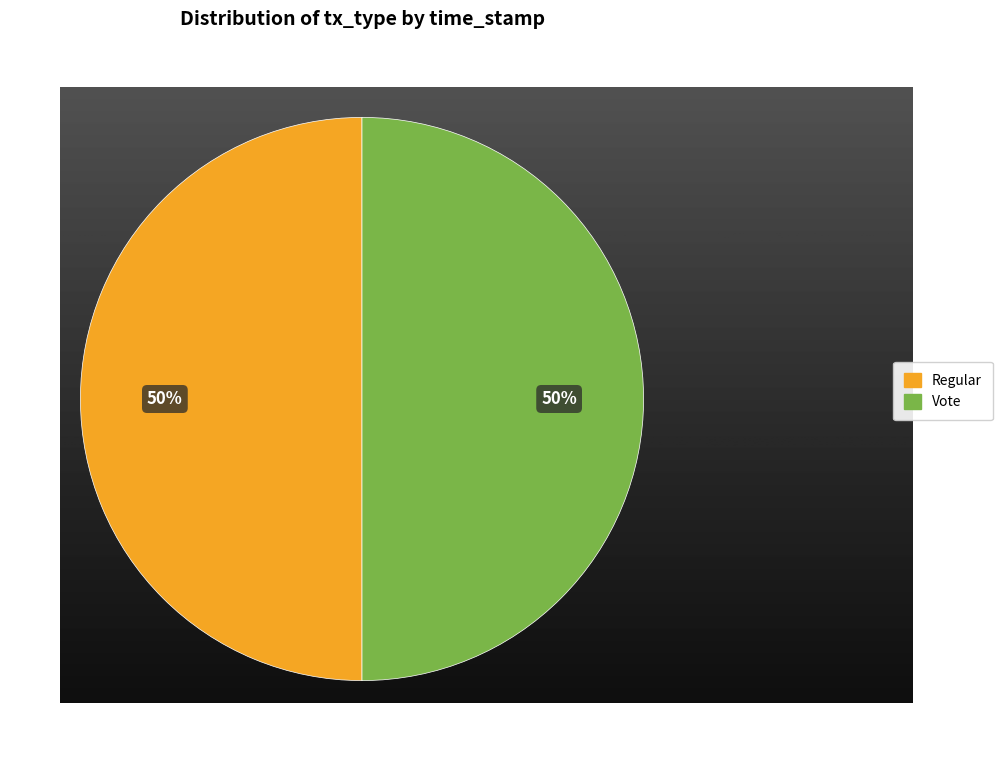

What is the largest slice in the pie chart?

Regular